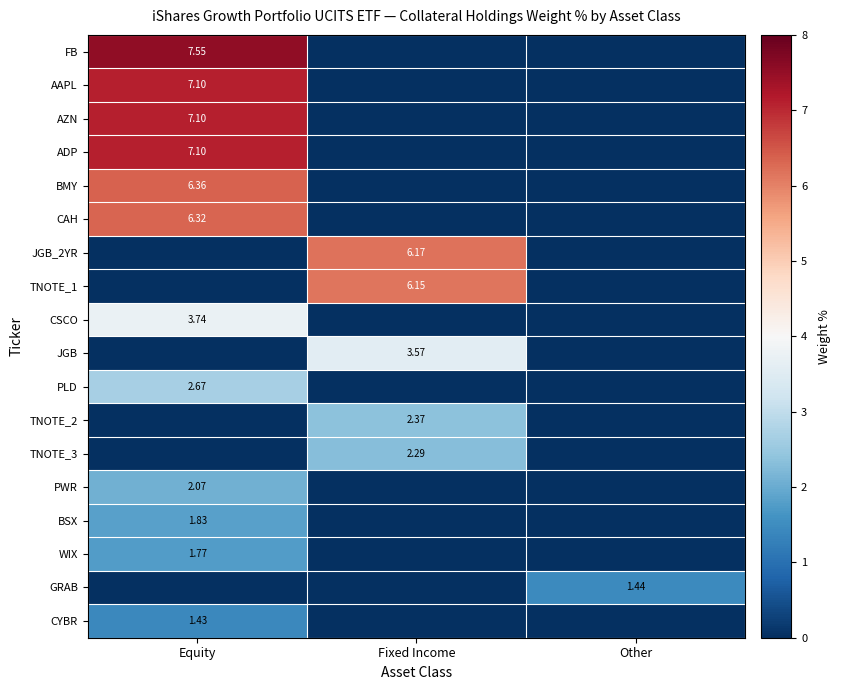

Which series has the widest spread of values?

FB